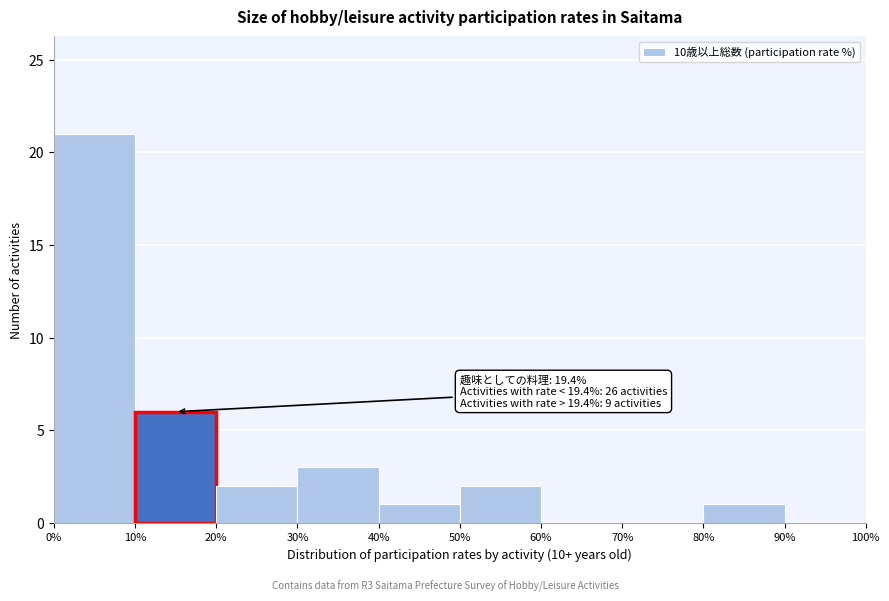

Which range on the x-axis has the tallest bar?

0% to 10%